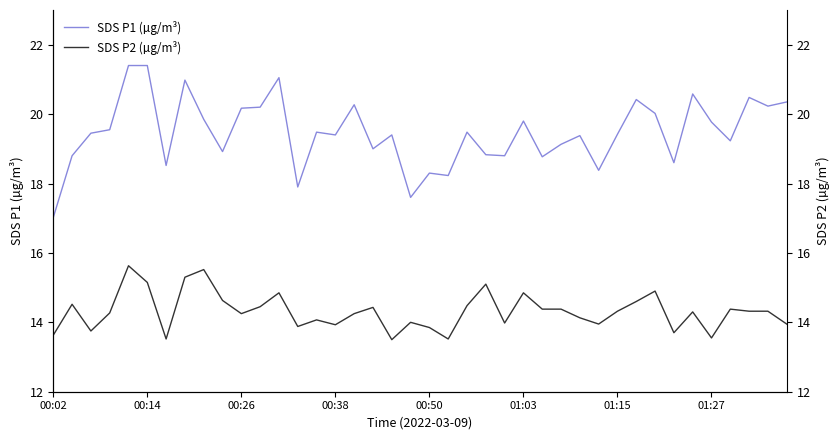

True or false: SDS P1 (µg/m³) has a value of 19.4 at 01:15.

True